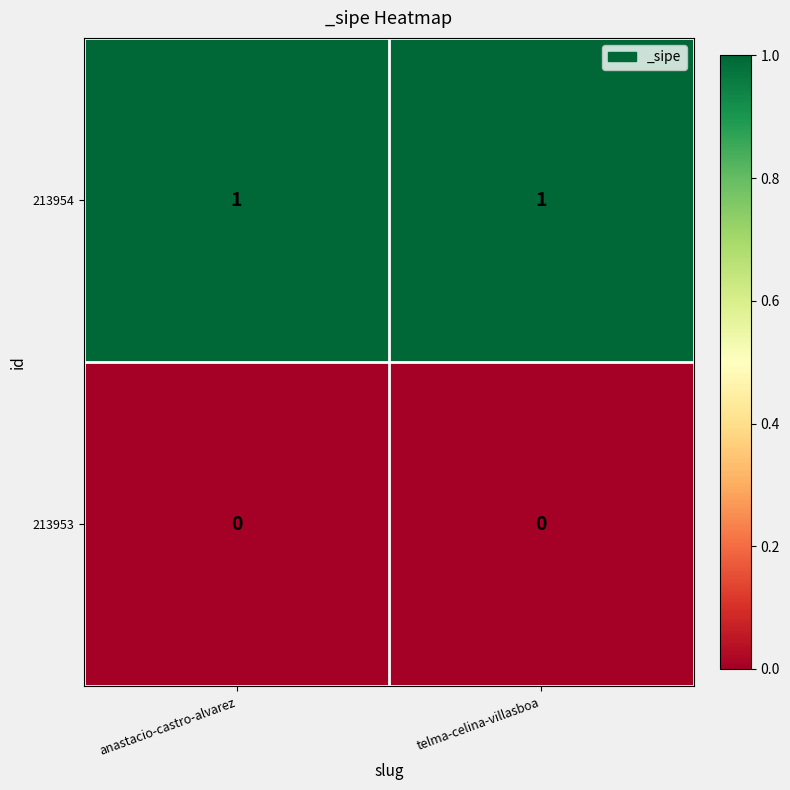

Reading left to right, extract all data points from this chart.

213954: anastacio-castro-alvarez=1	telma-celina-villasboa=1
213953: anastacio-castro-alvarez=0	telma-celina-villasboa=0